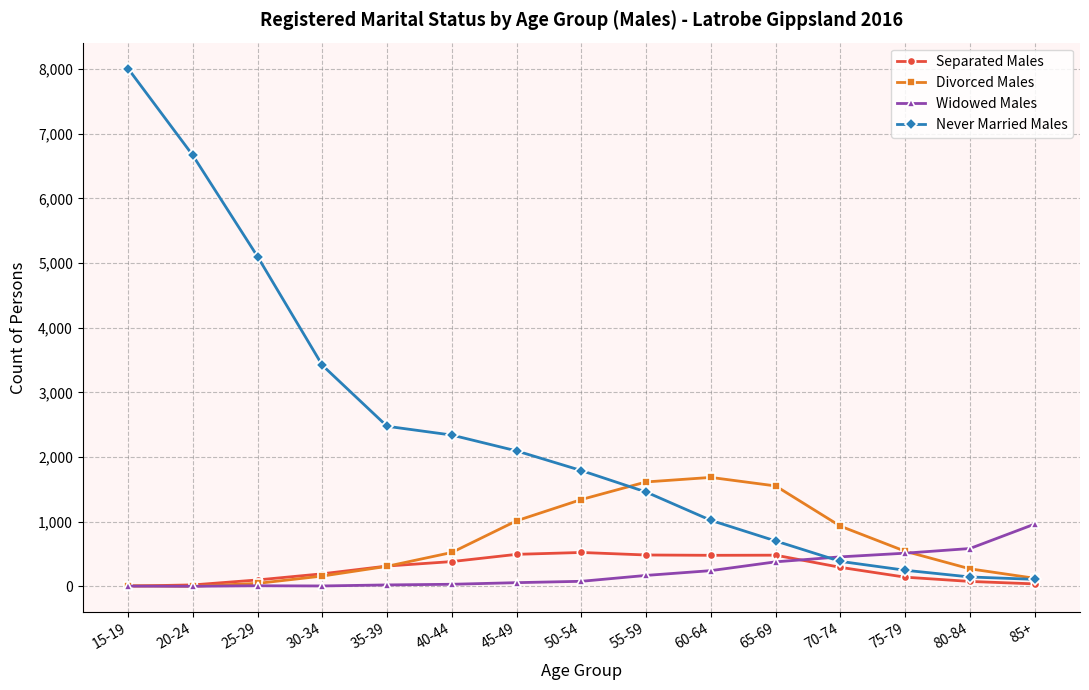

At how many categories does at least one series exceed 6313?

2